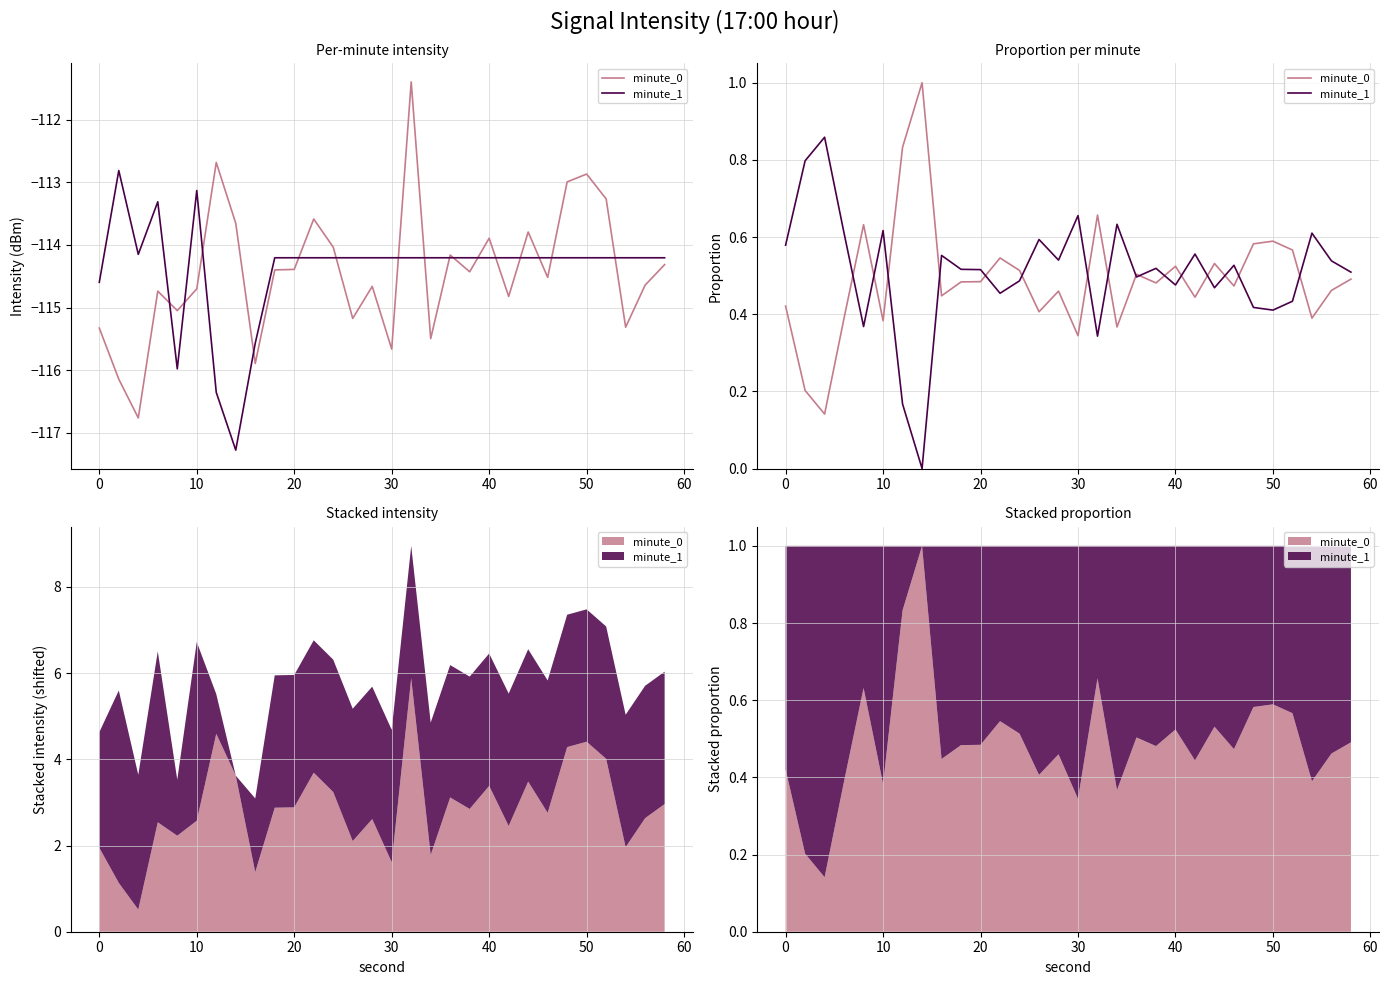

Is it true that minute_0 equals 0.1 at 20?

False